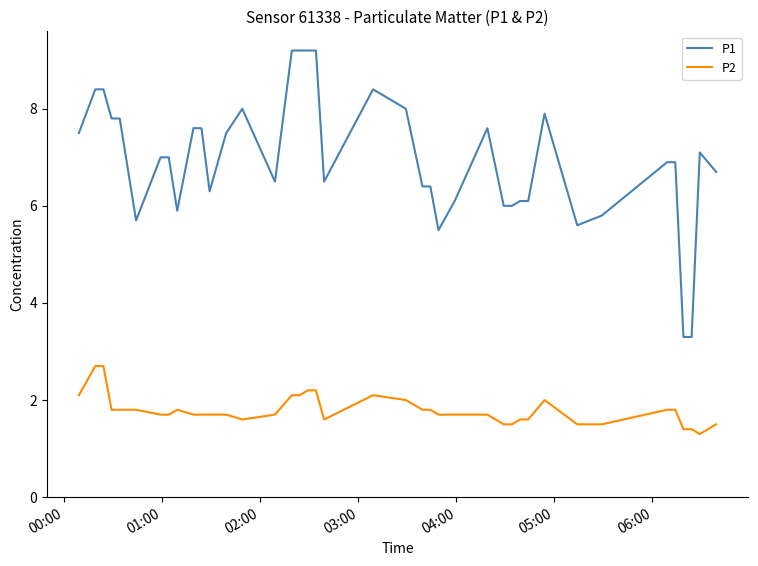

How many series are shown in this chart?

2